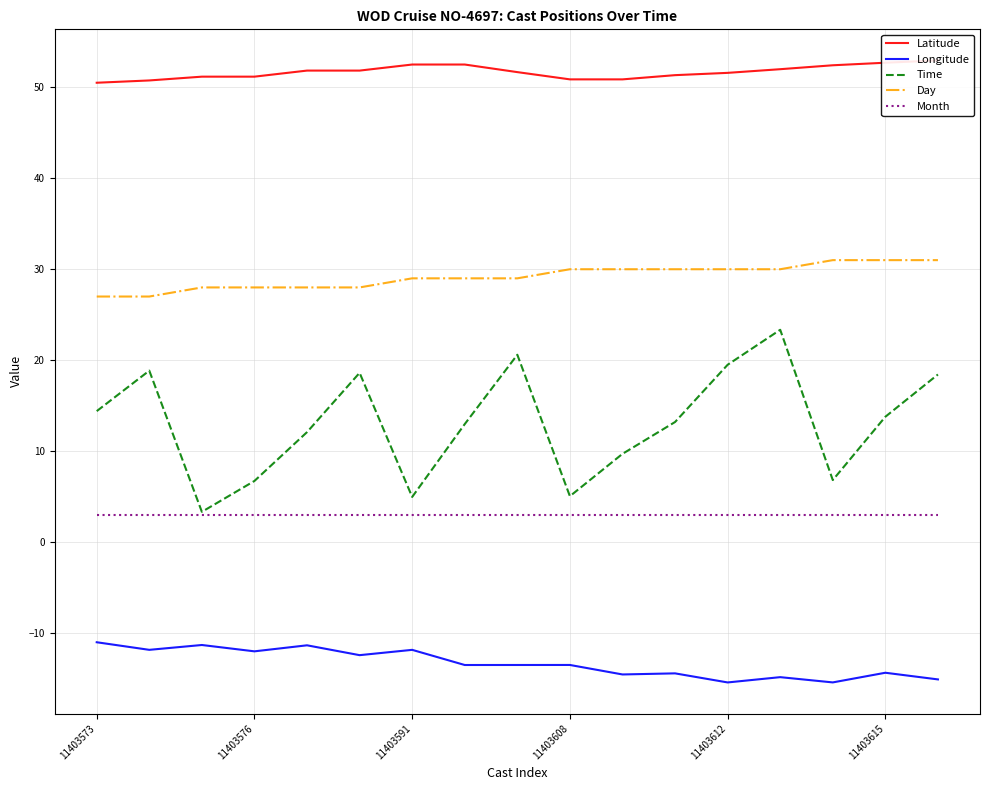

Is it true that Latitude equals 51.7 at 8?

True